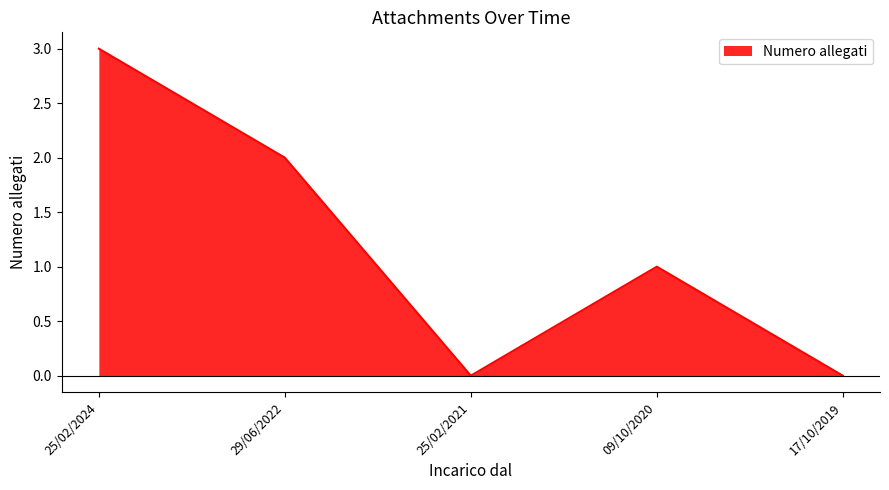

Where is the first local maximum?

09/10/2020